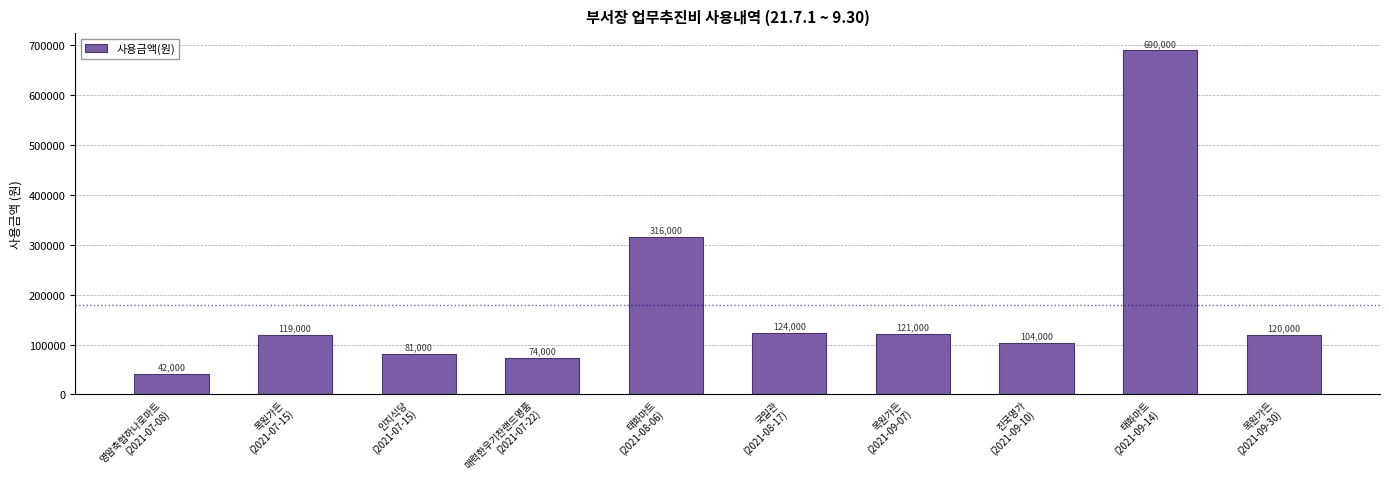

The chart shows a value of 449940 at 태화마트
(2021-09-14). True or false?

False